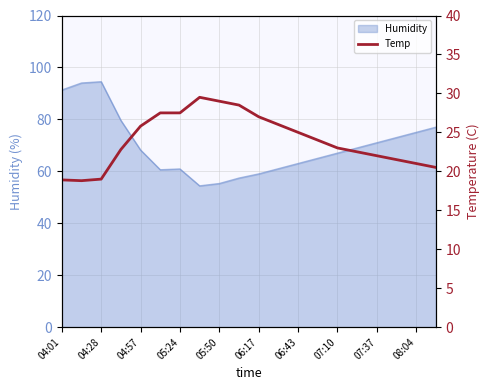

How many interior local peaks (higher than both neighbors) does the data have?

1